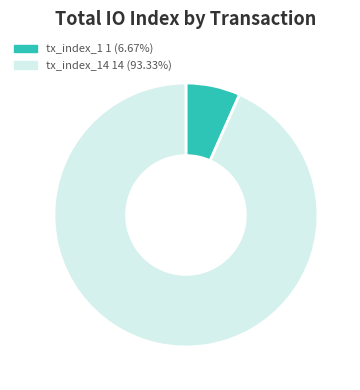

Is there any slice that represents more than half of the pie?

Yes